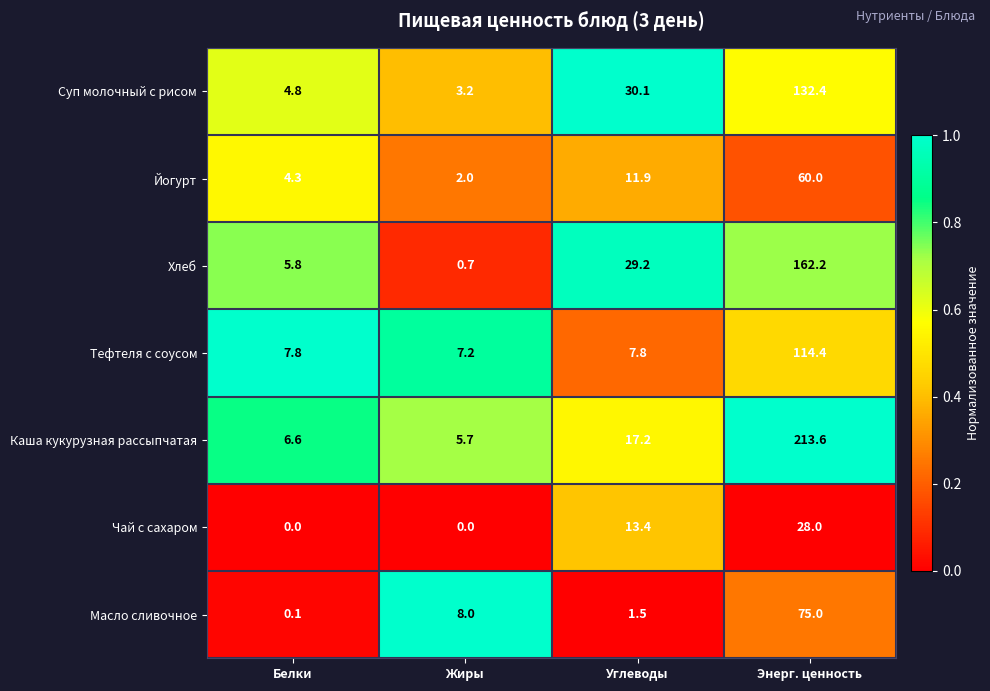

Between Белки and Жиры, which series saw the biggest shift?

Масло сливочное